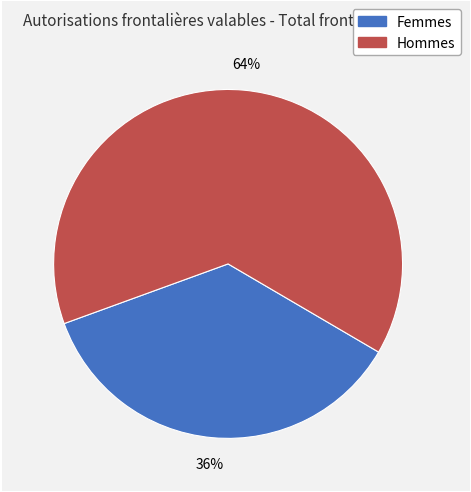

To the nearest percent, what is the difference between the Hommes and Femmes slice percentages?

28%